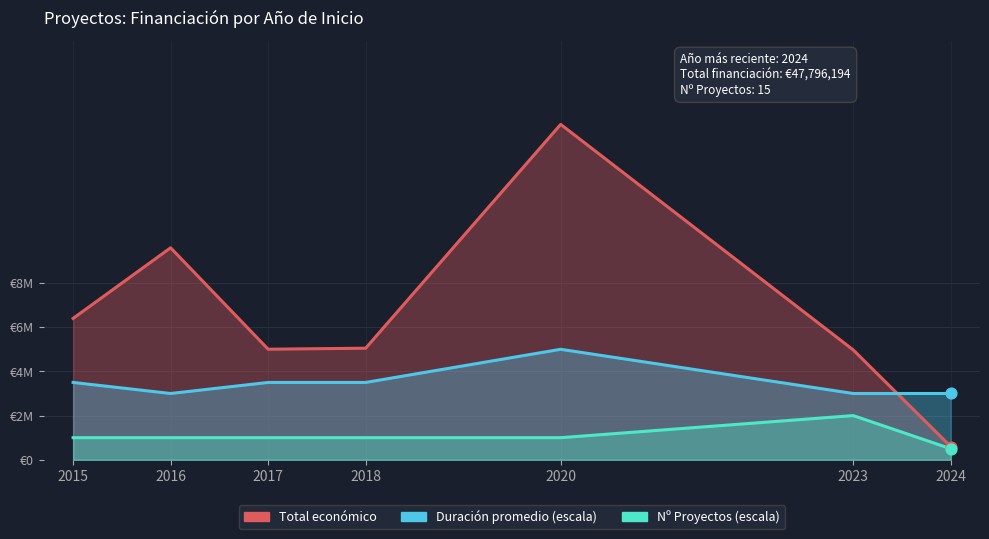

Which series reaches the minimum Y coordinate?

Nº Proyectos (escala)